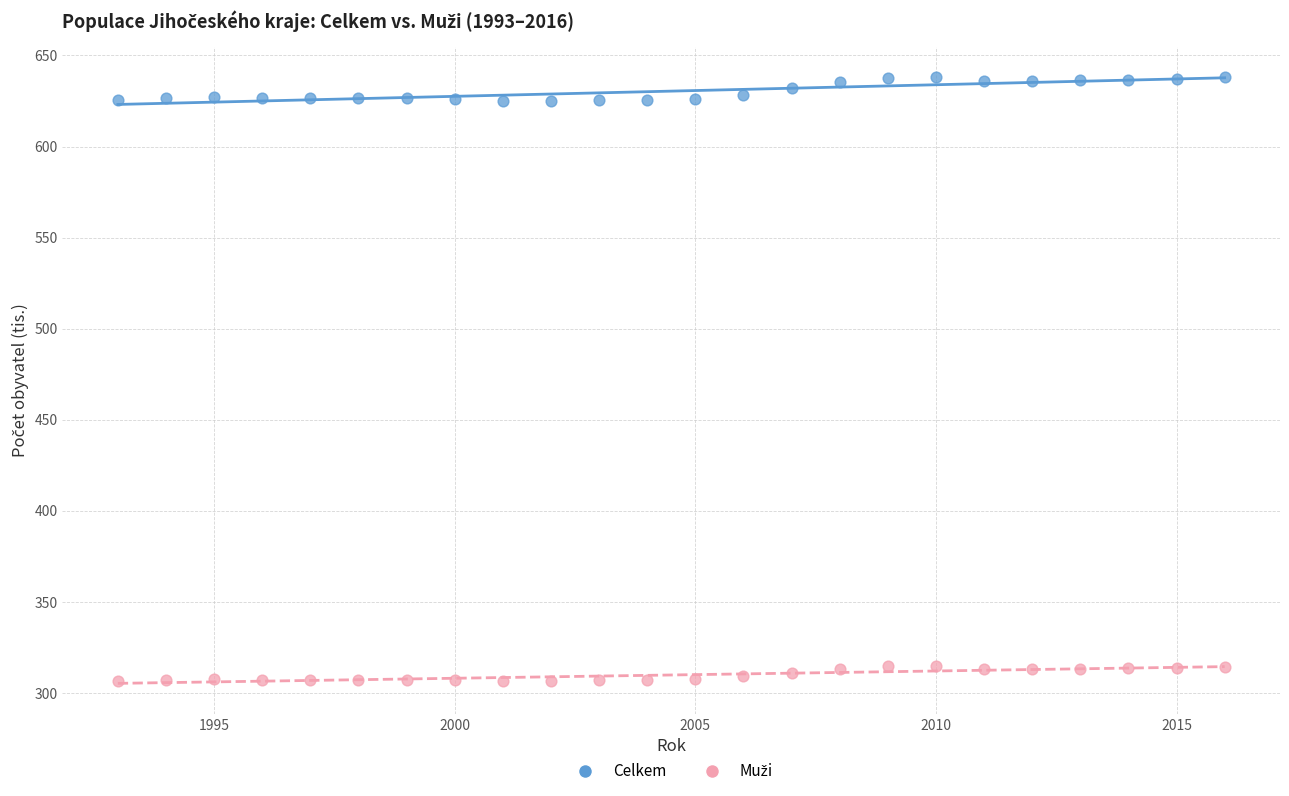

Which series contains the highest Y value?

Celkem